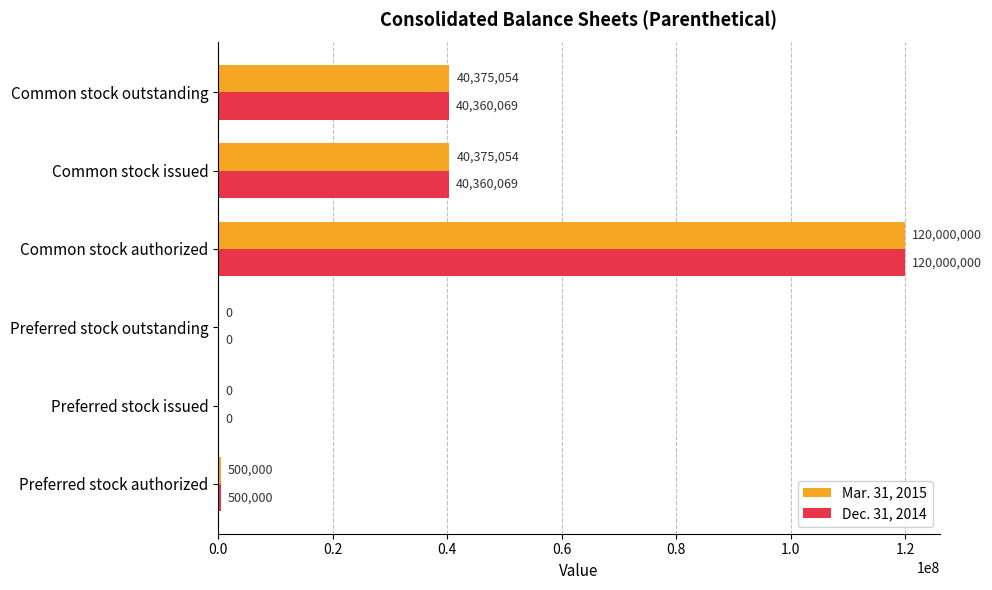

Between Preferred stock outstanding and Common stock issued, which series saw the biggest shift?

Mar. 31, 2015